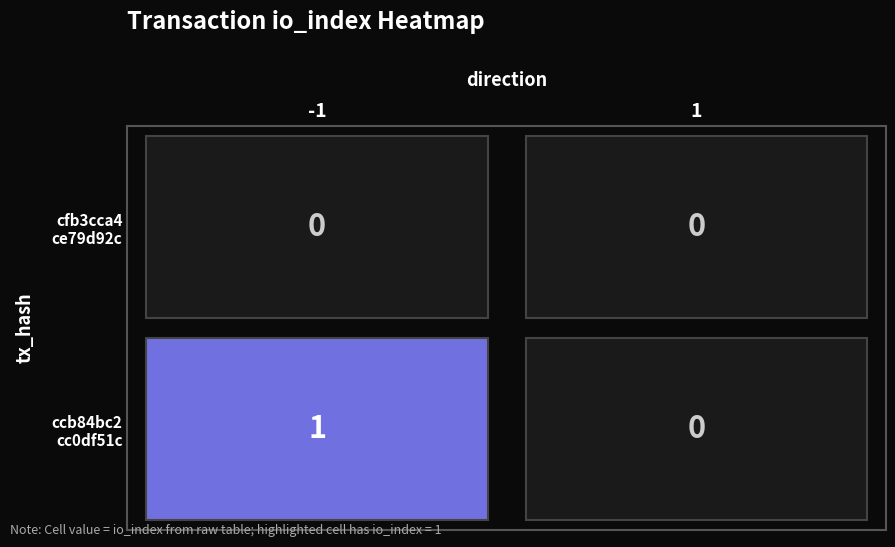

How many categories are shown in the chart?

2